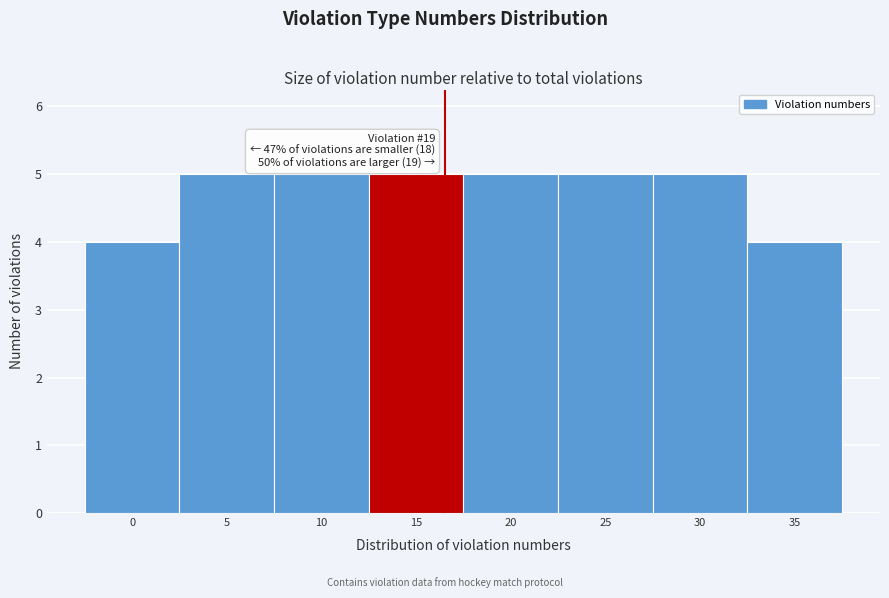

Reading left to right, list all the values displayed in this chart.

0=4	5=5	10=5	15=5	20=5	25=5	30=5	35=4